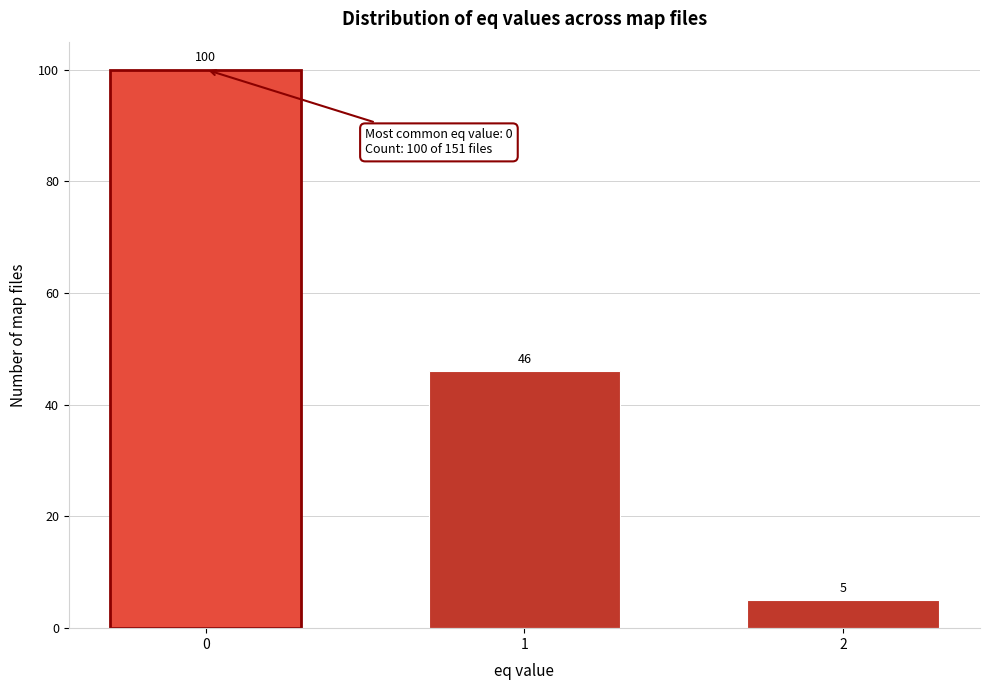

Reading left to right, extract all data points from this chart.

100	46	5